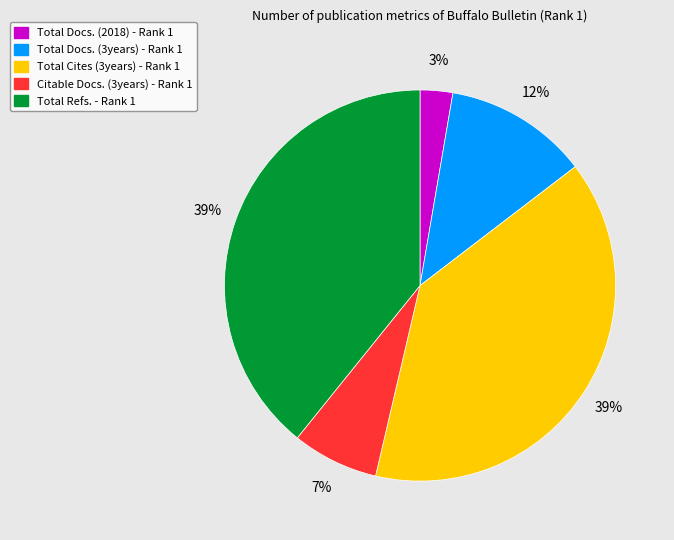

Do Total Refs. - Rank 1 and Total Cites (3years) - Rank 1 together represent more than half of the pie?

Yes